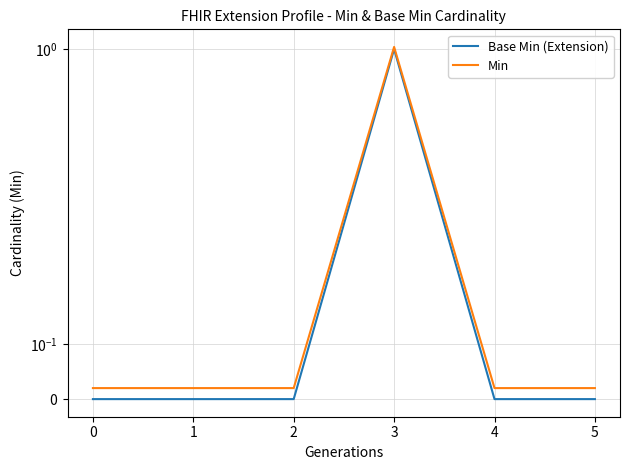

Which series has the largest total across all categories?

Min